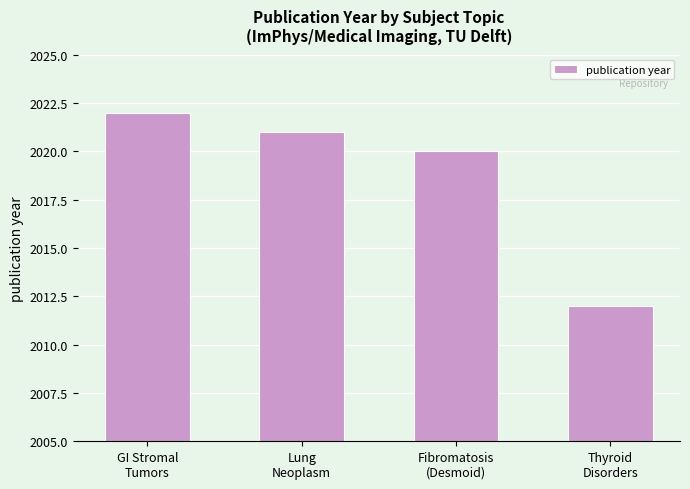

How many series are shown in this chart?

1